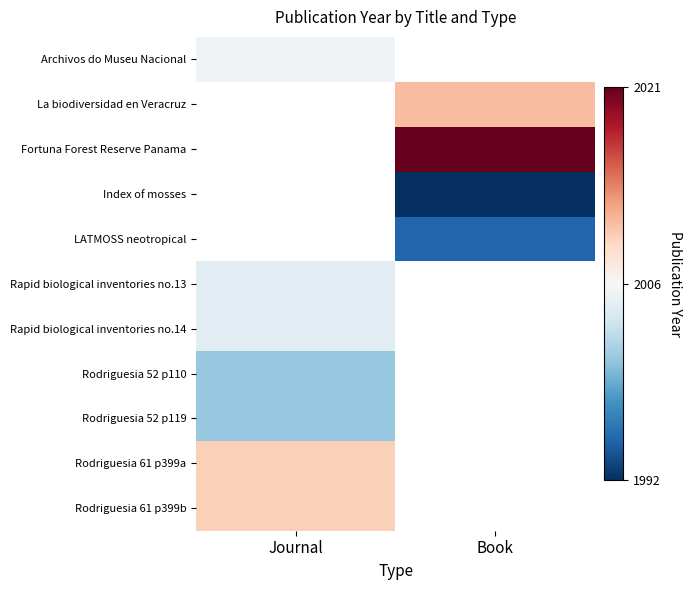

Rank the categories by La biodiversidad en Veracruz value from lowest to highest.

Journal, Book